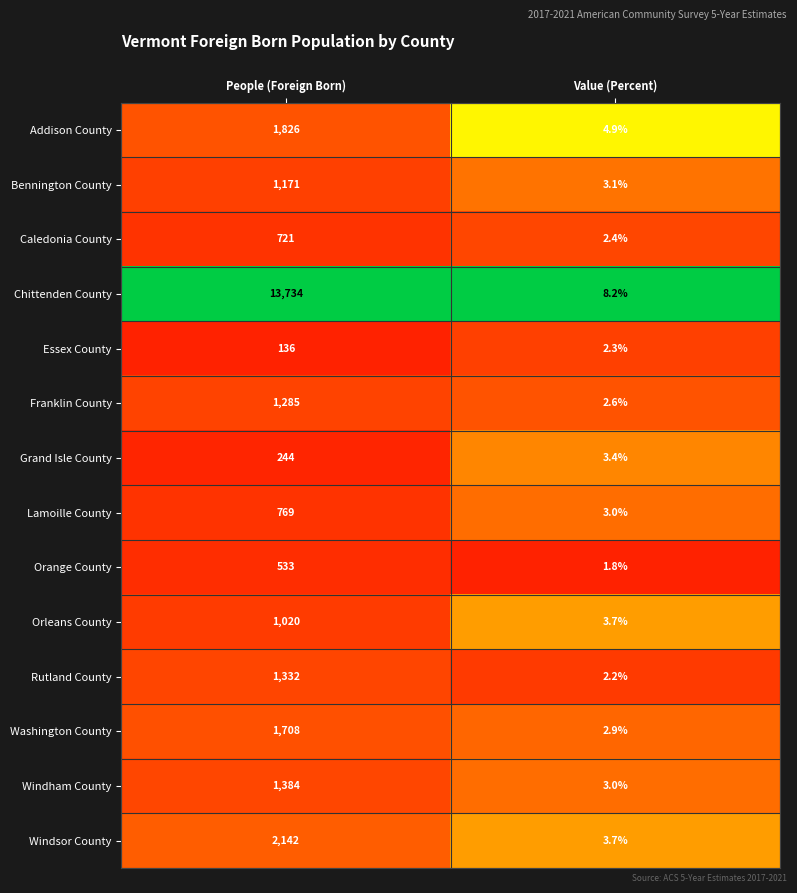

The Addison County series shows 2.4 at Value (Percent). True or false?

False